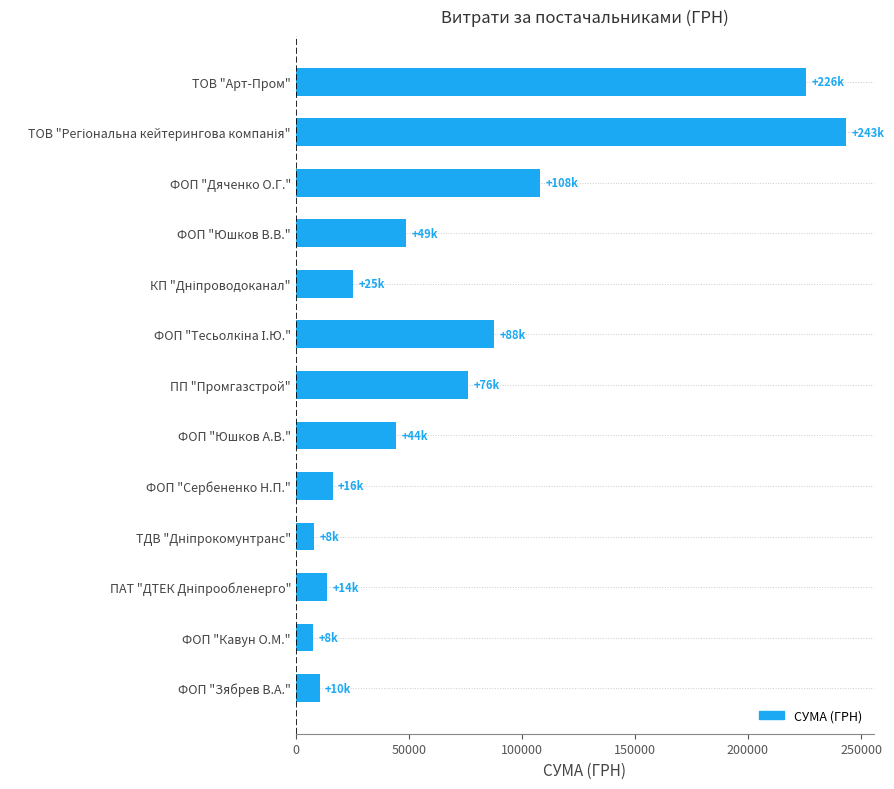

How many data points are less than 44500?

6